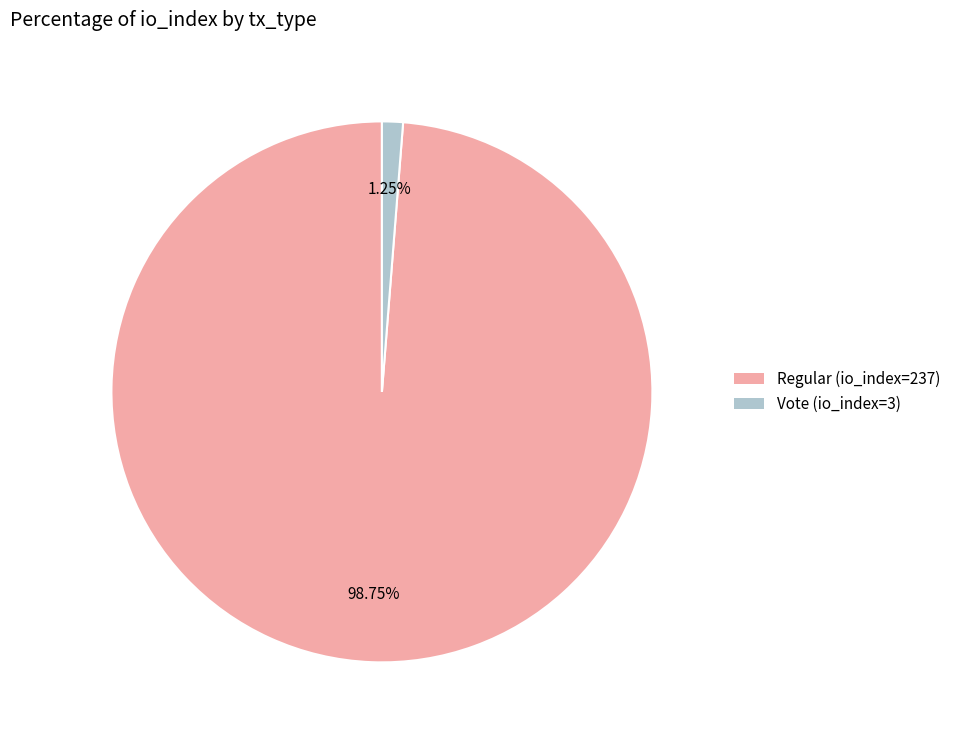

Approximately how many times larger is the value at Regular (io_index=237) compared to Vote (io_index=3)?

79.0